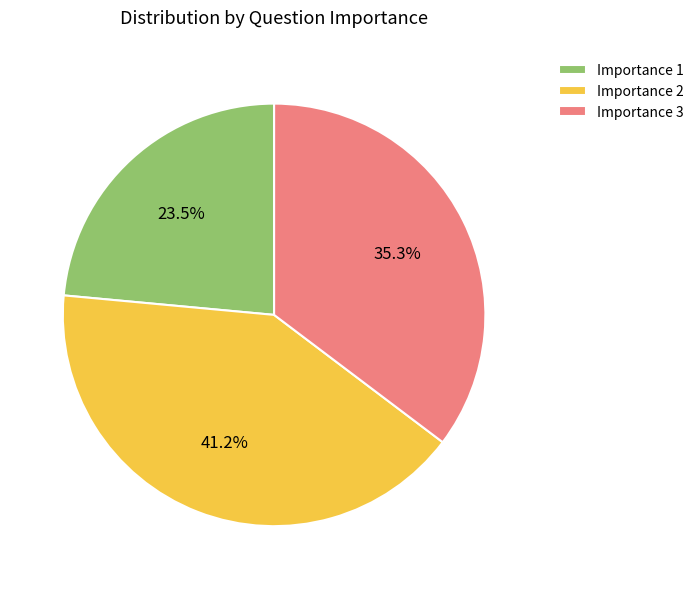

Rank the categories by value from highest to lowest.

Importance 2, Importance 3, Importance 1